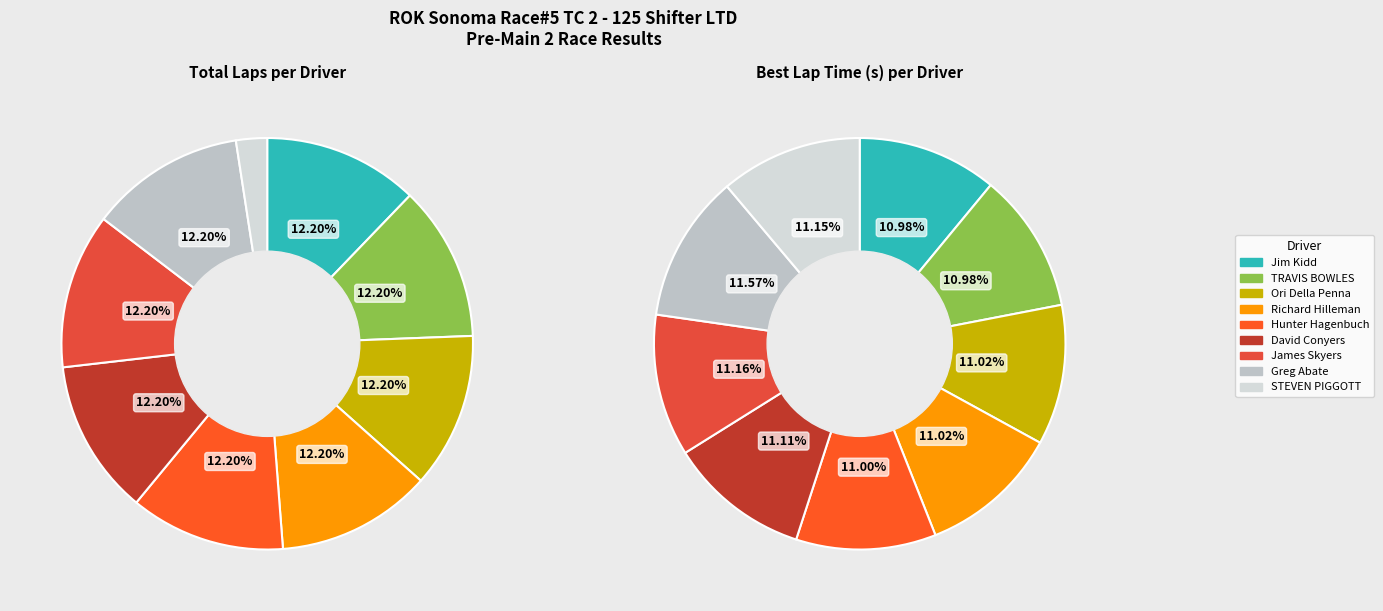

Is there any slice that represents more than half of the pie?

No